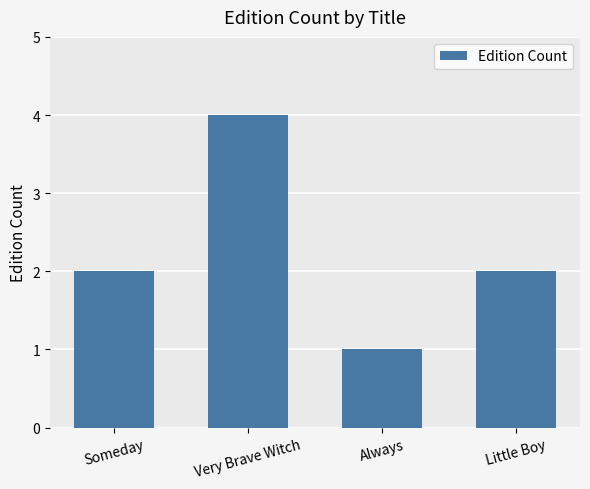

What is the label of the 2nd bar from the right?

Always